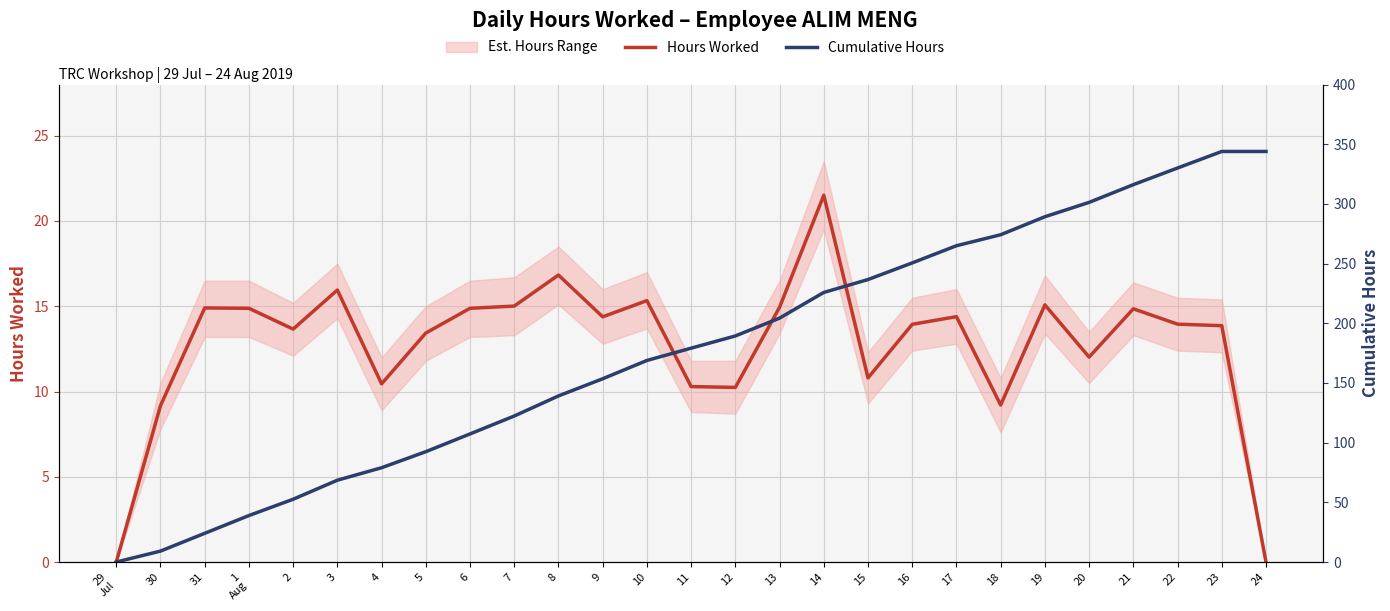

How many values in the Hours Worked series are below 13?

9